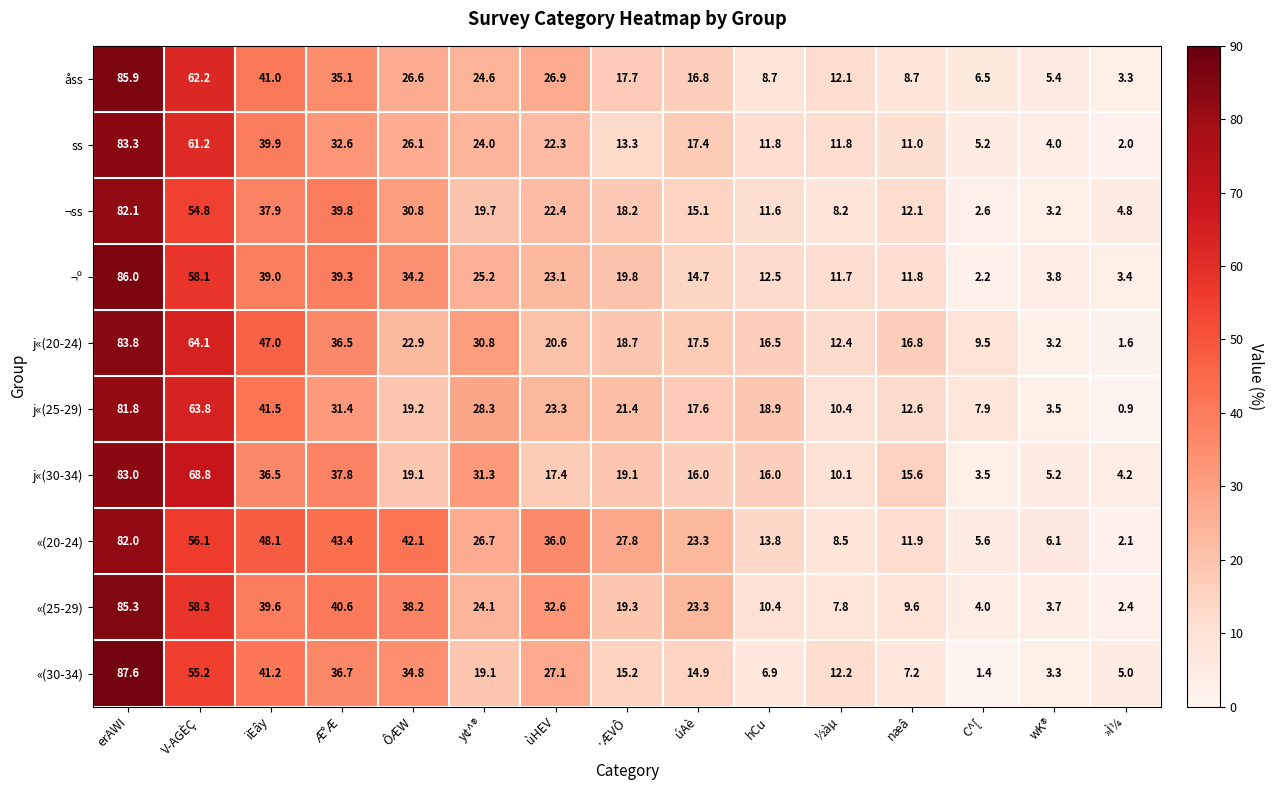

What is the difference between the maximum and minimum values in the «(30-34) series?

86.2